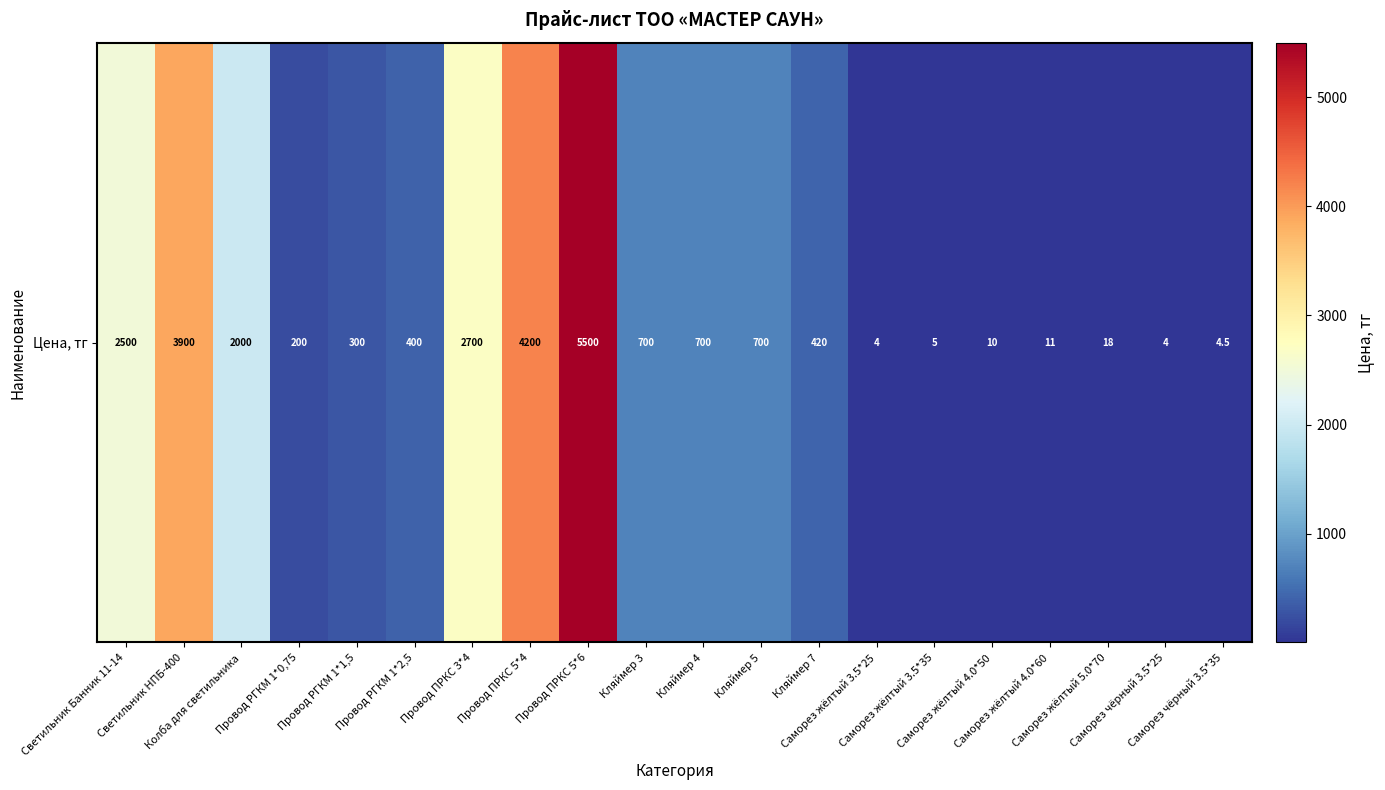

What is the sum of the values at Провод ПРКС 5*6 and Провод РГКМ 1*0,75?

5700.0